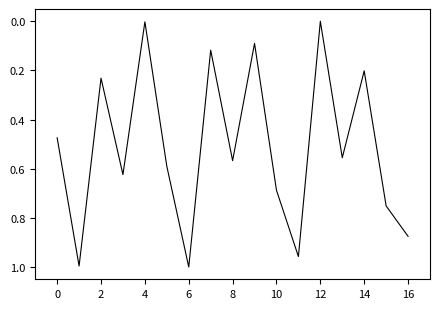

Is it true that the value at 2 is 0.1?

False